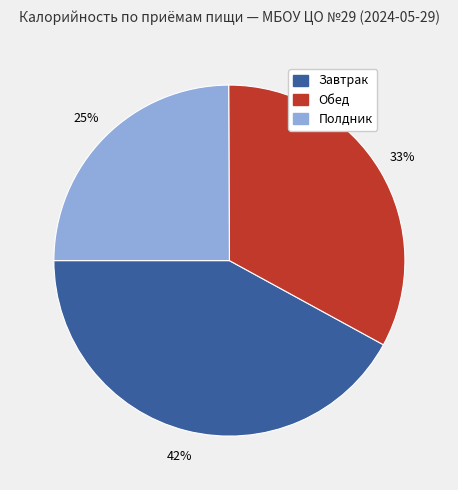

To the nearest percent, what is the difference between the largest and smallest slice percentages?

17%